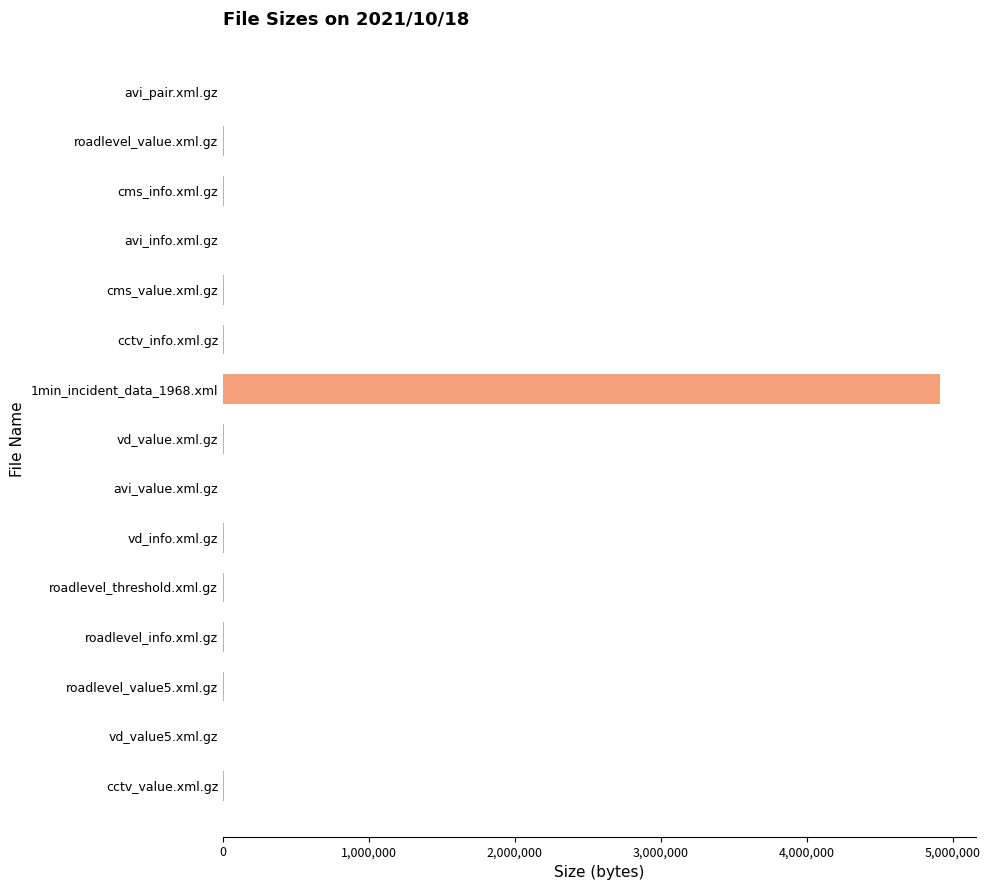

How many series are shown in this chart?

1